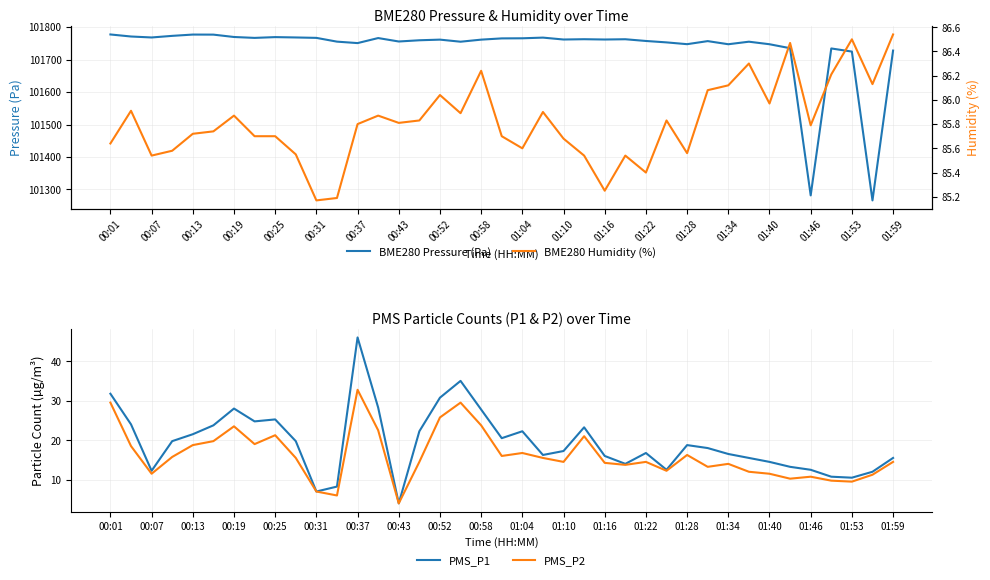

How many interior local valleys does the BME280 Humidity (%) series have?

11